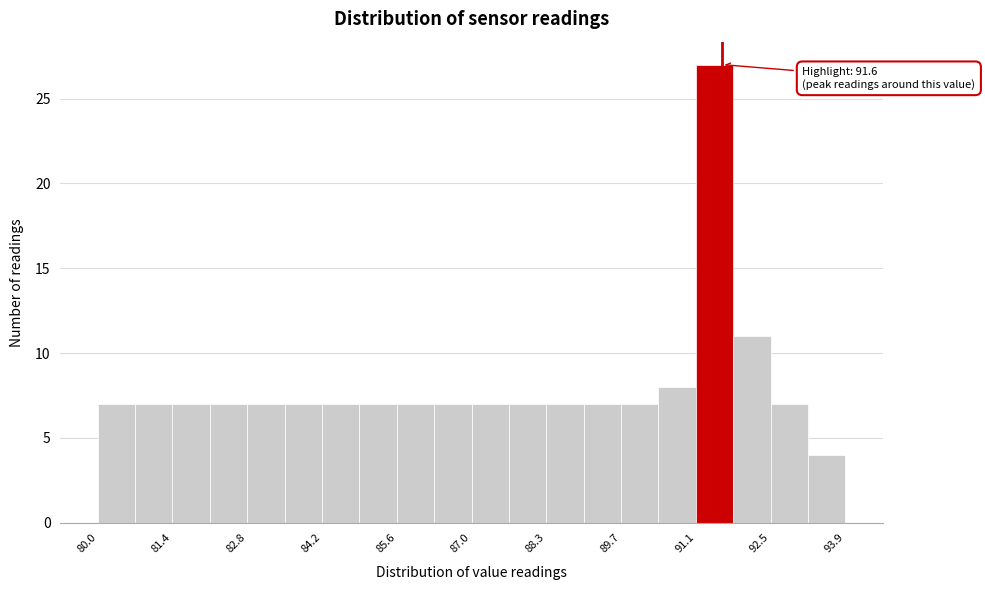

Around what value on the x-axis is the tallest bar? Give the approximate position of its centre, as read against the axis.

91.4